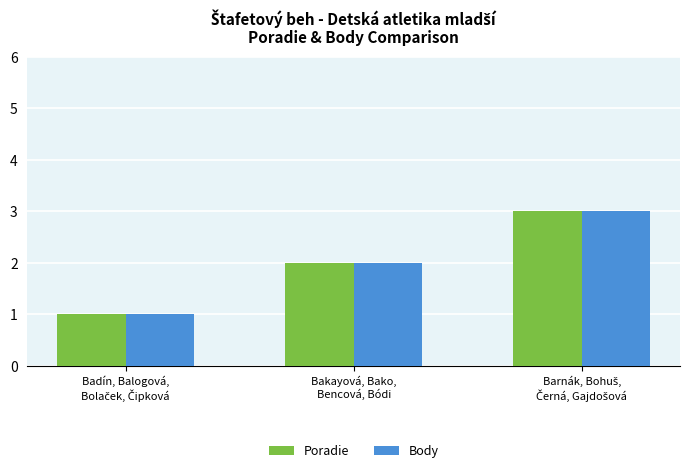

Reading left to right, transcribe all the data shown in this chart.

Poradie: 1	2	3
Body: 1	2	3